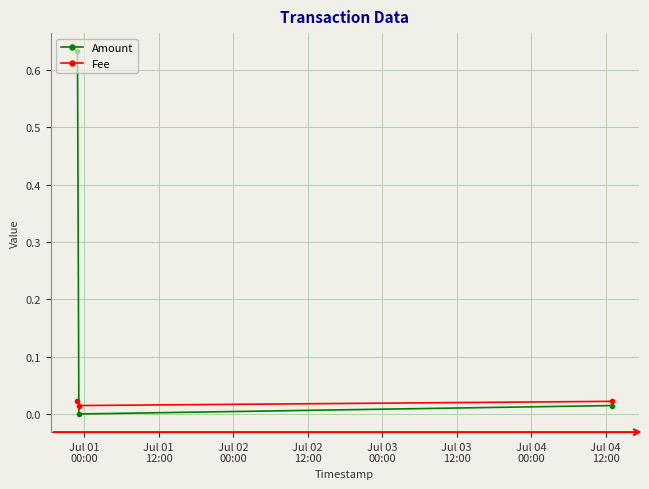

Which series has the largest total across all categories?

Amount